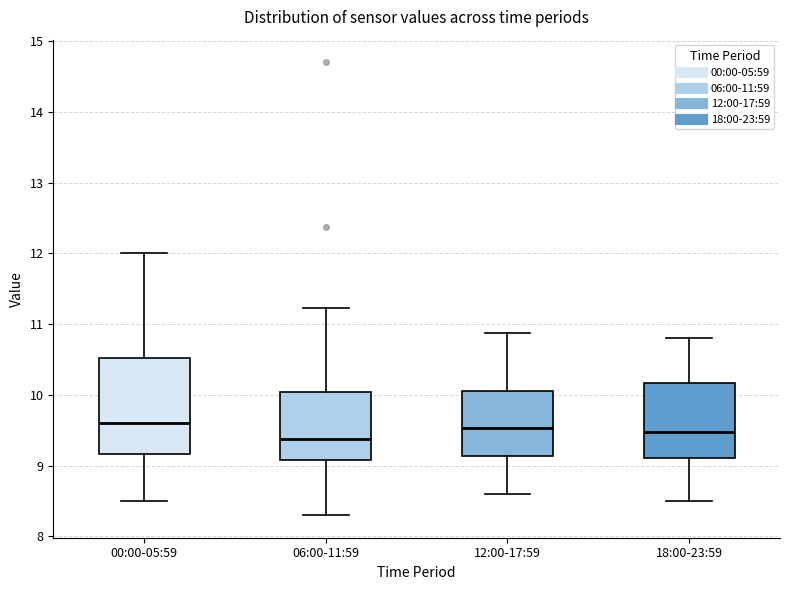

Reading left to right, transcribe this box plot: for each box, give where its median line is, the range the box spans, and where its two whiskers end, as read against the y-axis. The values are not printed on the chart, so give them approximately, as read against the axis.

00:00-05:59: median 9.6, box 9.2 to 10.5, whiskers 8.5 to 12.0
06:00-11:59: median 9.4, box 9.1 to 10.0, whiskers 8.3 to 11.2
12:00-17:59: median 9.5, box 9.1 to 10.1, whiskers 8.6 to 10.9
18:00-23:59: median 9.5, box 9.1 to 10.2, whiskers 8.5 to 10.8